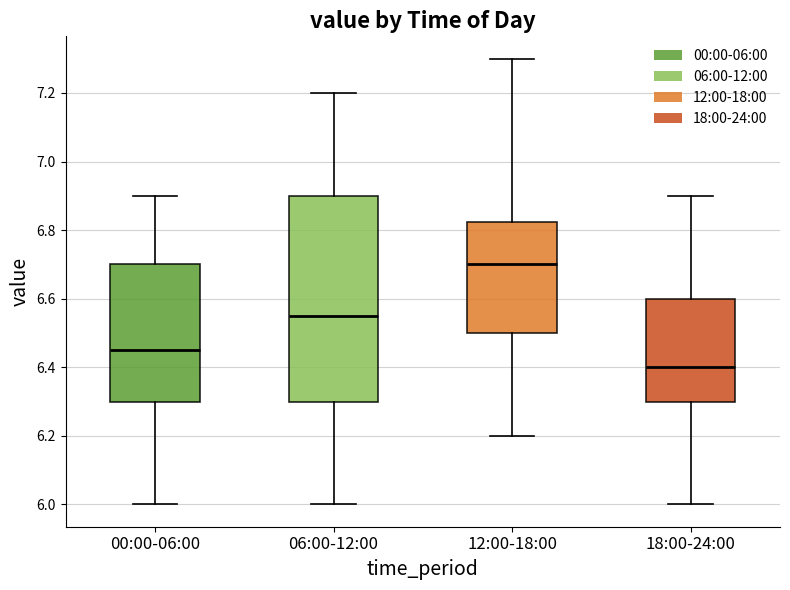

Comparing the boxes themselves (not the whiskers), which one is the tallest?

06:00-12:00